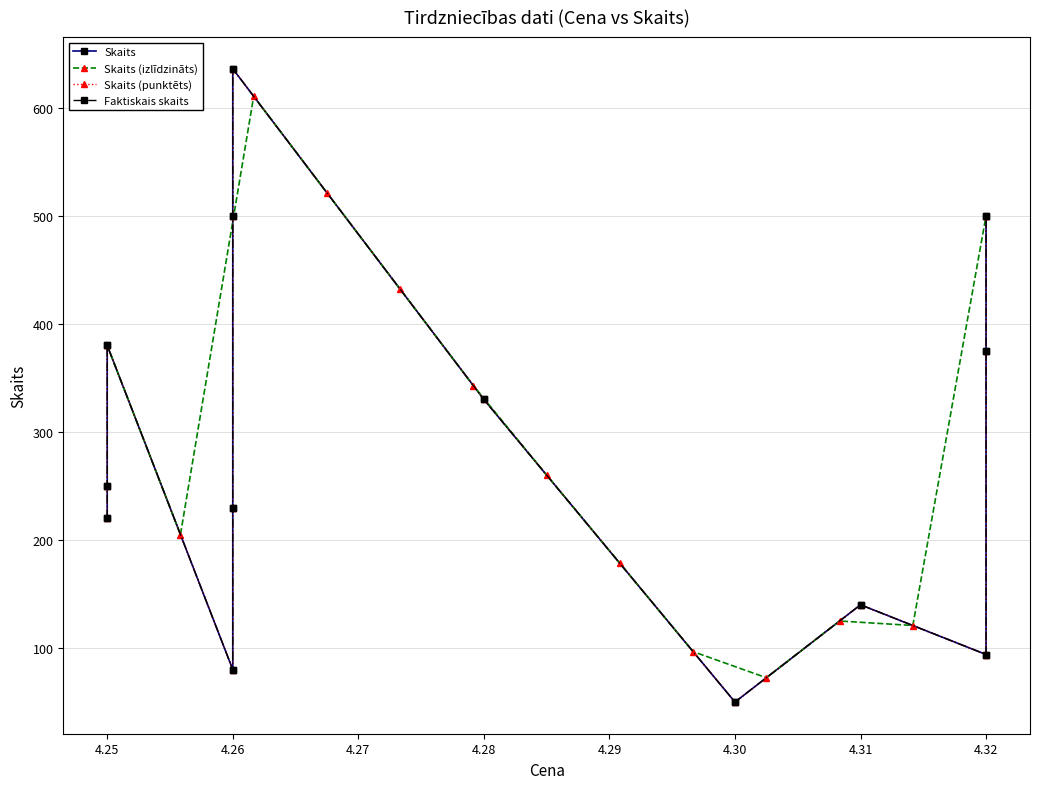

What is the sum of all Skaits values?

3785.0